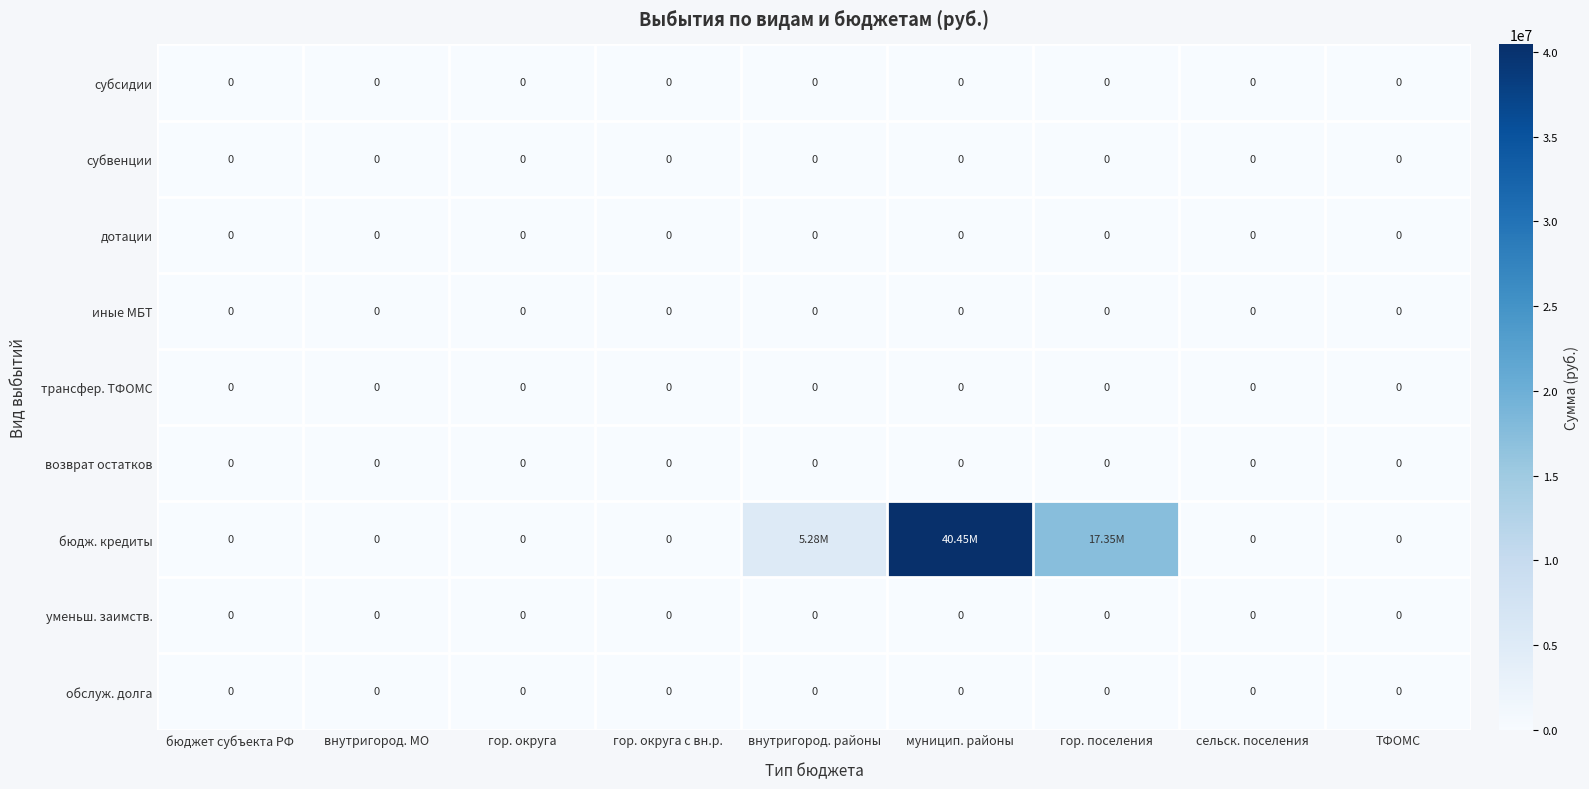

List the labels in order of трансфер. ТФОМС value, smallest first.

бюджет субъекта РФ, внутригород. МО, гор. округа, гор. округа с вн.р., внутригород. районы, муницип. районы, гор. поселения, сельск. поселения, ТФОМС